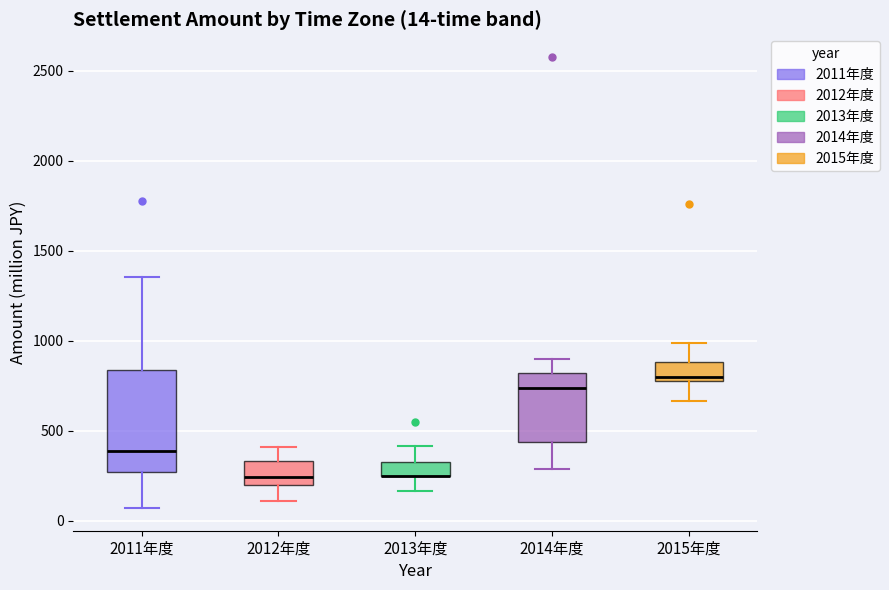

Comparing the boxes themselves (not the whiskers), which one is the tallest?

2011年度